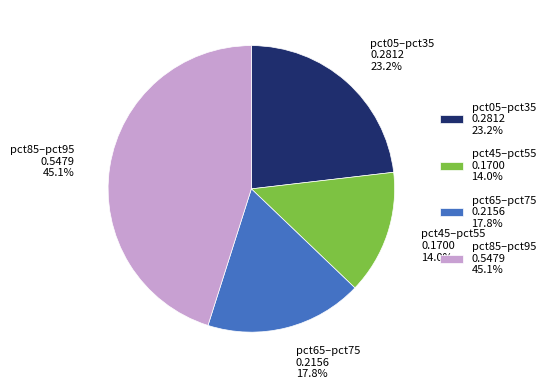

Is there any slice that represents more than half of the pie?

No